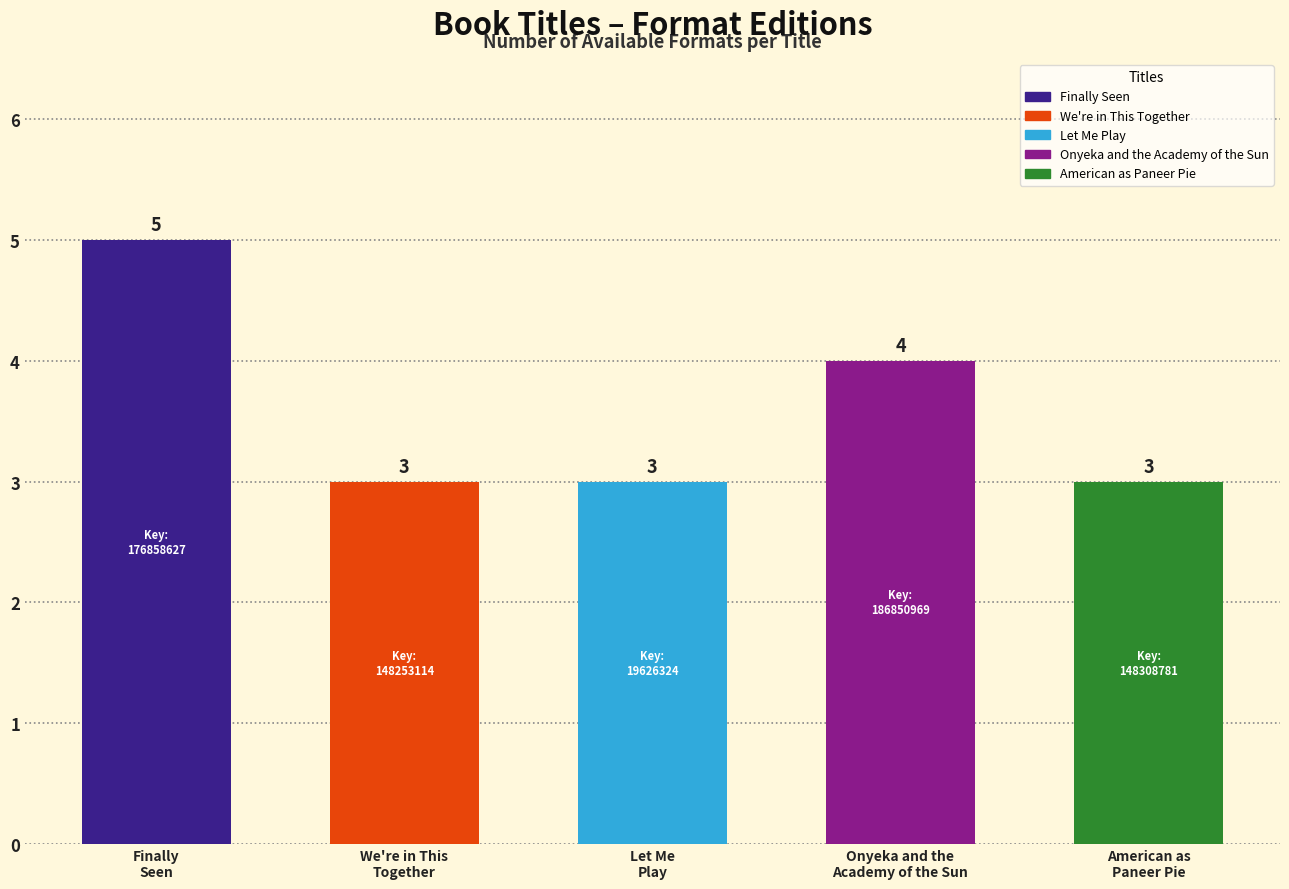

What is the label of the 4th bar from the left?

Onyeka and the
Academy of the Sun